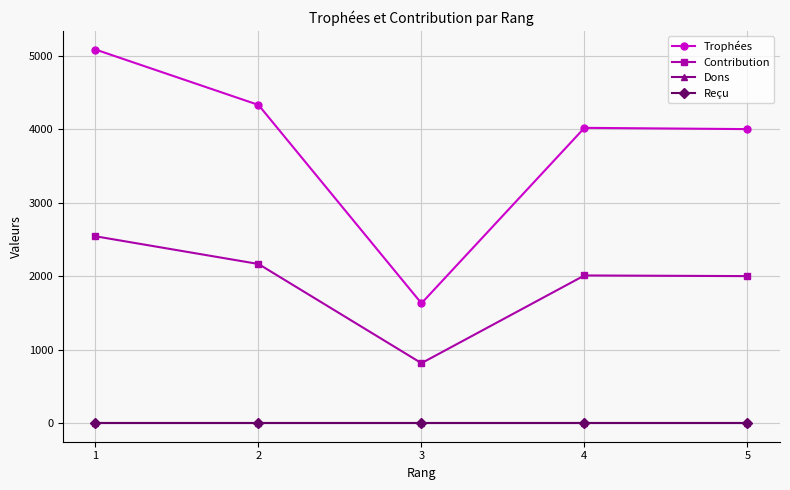

What is the value of the Trophées point at the 5th from the left?

4001